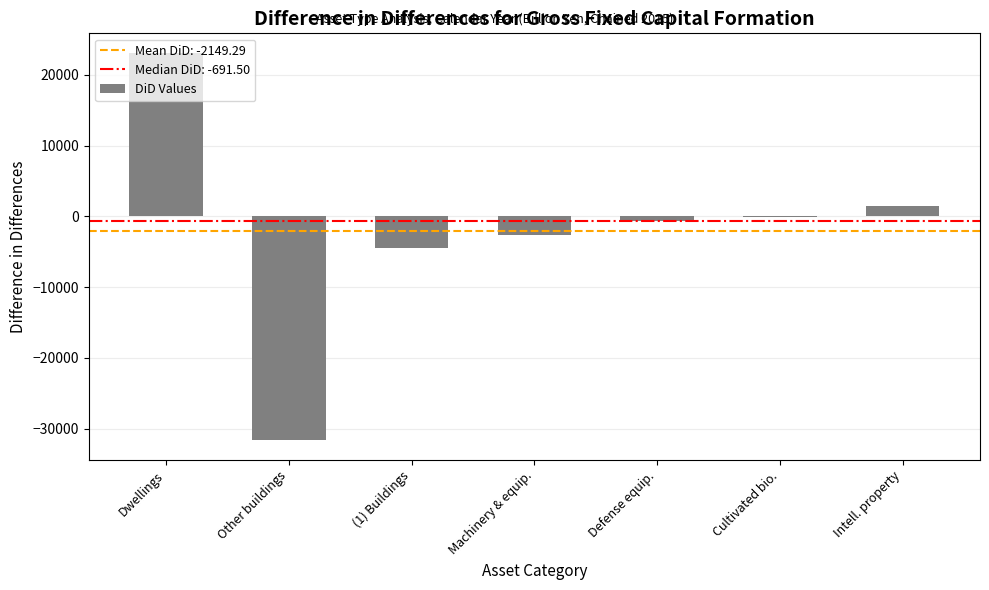

What is the change in value from (1) Buildings to Cultivated bio.?

+4395.8